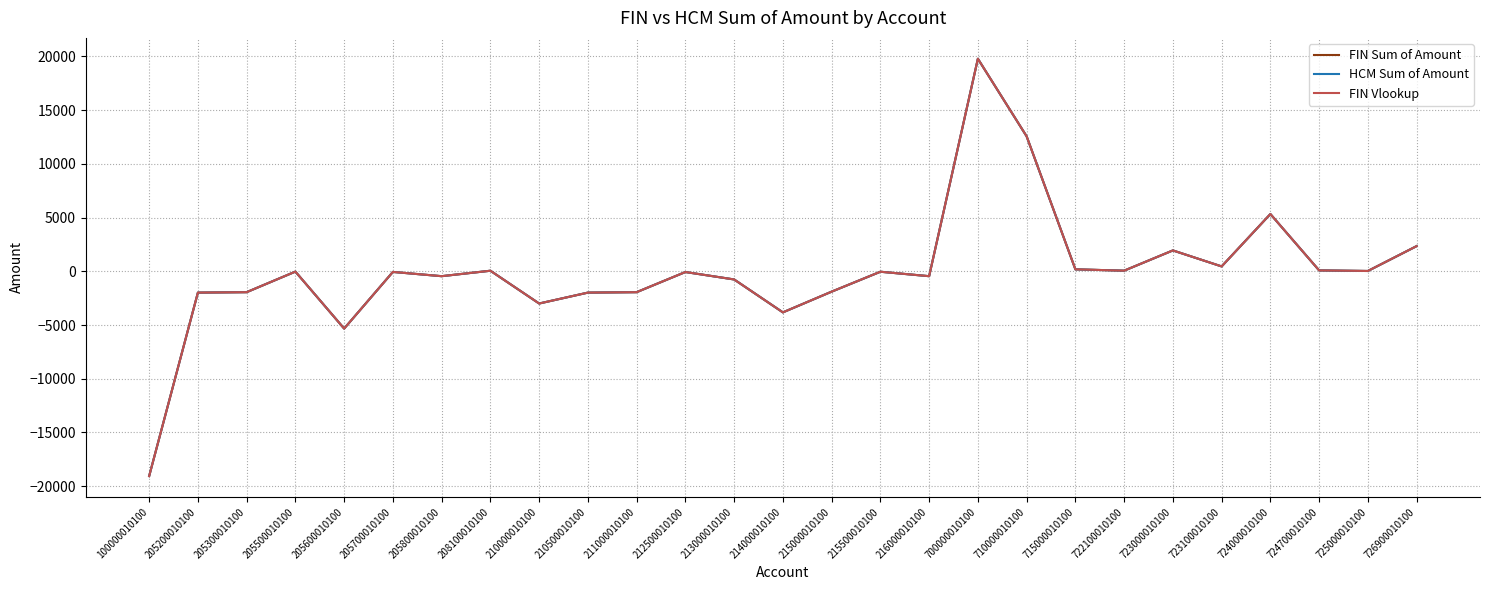

Rank the categories by FIN Vlookup value from highest to lowest.

700000010100, 710000010100, 724000010100, 726900010100, 723000010100, 723100010100, 715000010100, 724700010100, 722100010100, 208100010100, 725000010100, 205500010100, 215500010100, 205700010100, 212500010100, 205800010100, 216000010100, 213000010100, 215000010100, 205300010100, 211000010100, 205200010100, 210500010100, 210000010100, 214000010100, 205600010100, 100000010100